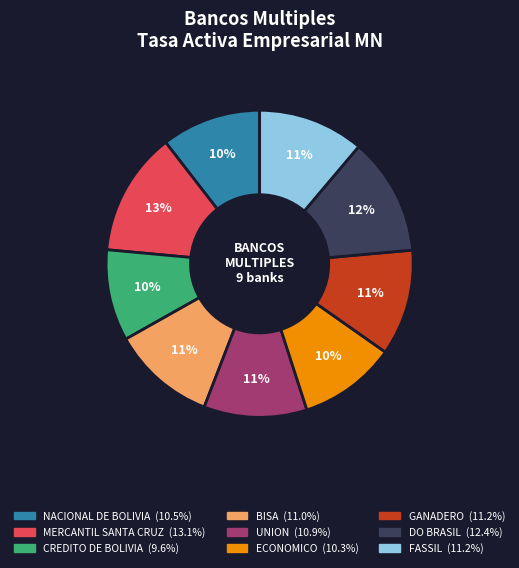

Is there a majority slice in this chart?

No